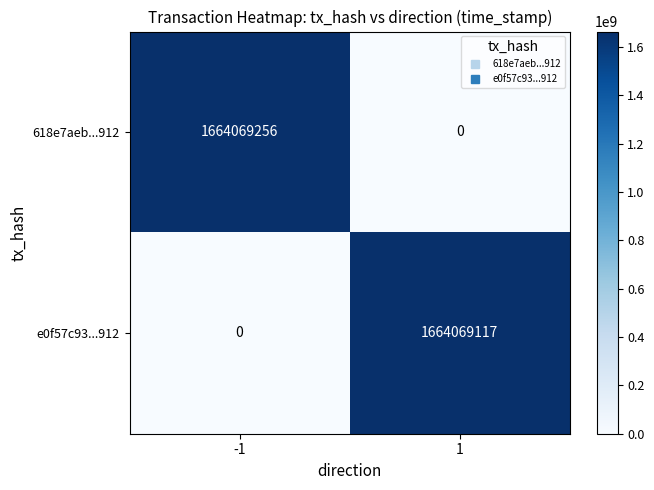

True or false: e0f57c93...912 has a value of 0 at -1.

True